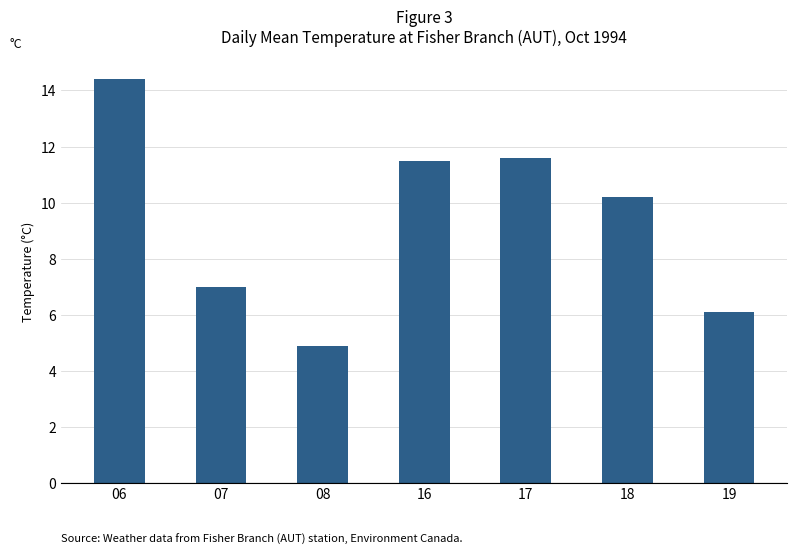

What is the value of the 5th bar from the left?

11.6